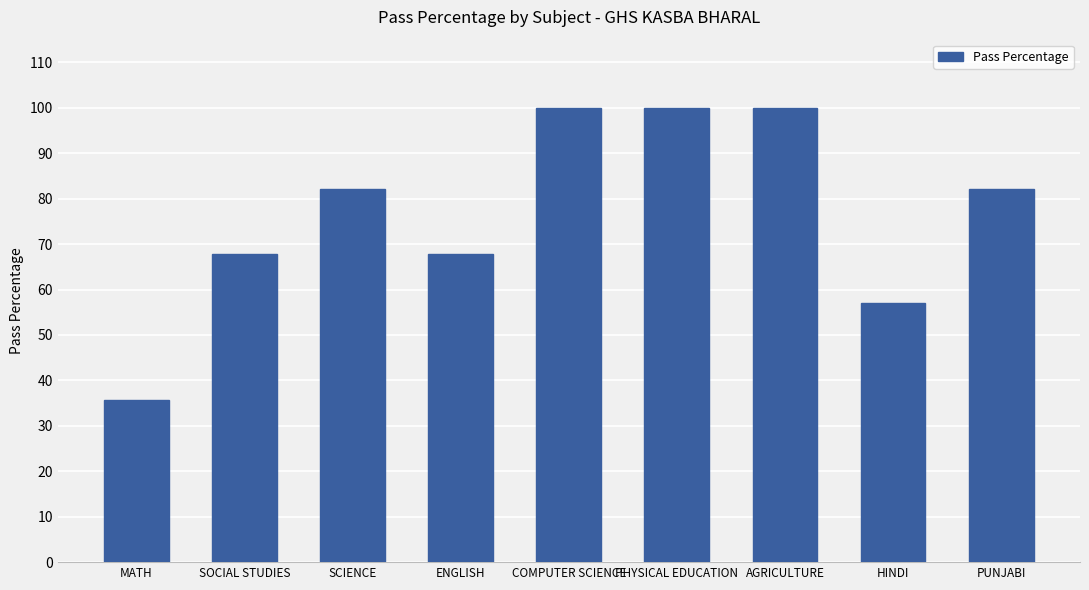

Does the chart contain stacked bars?

No